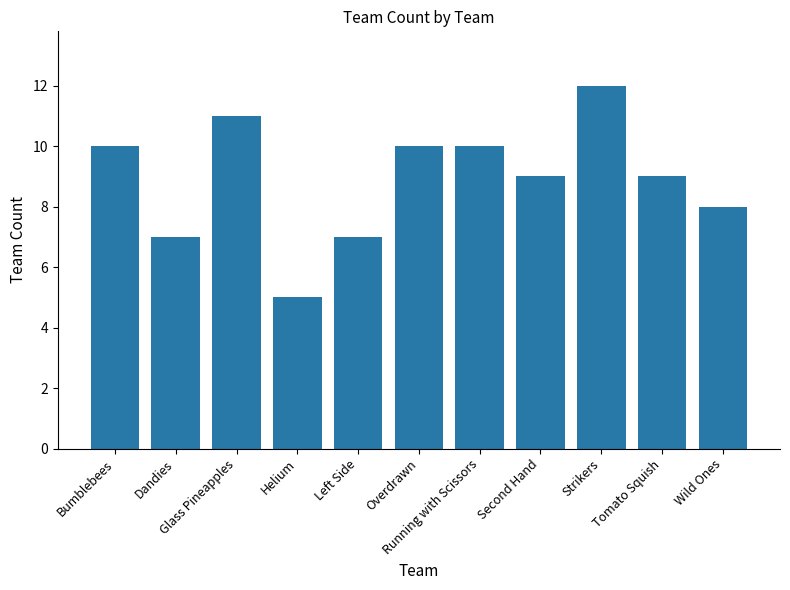

How many data points does each series have?

11